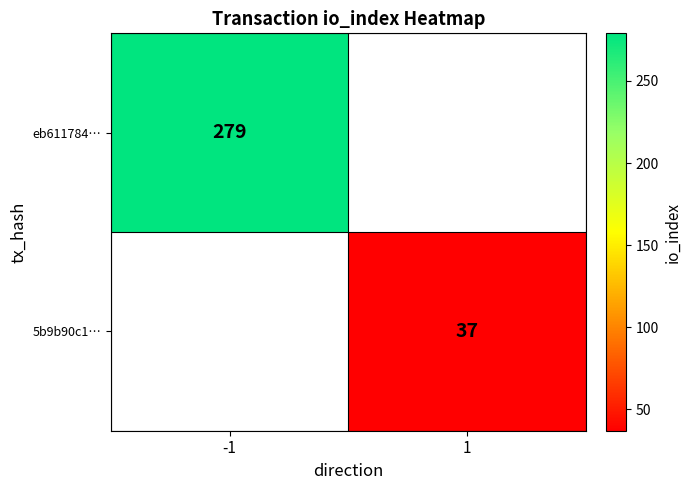

True or false: eb611784… has a value of 161.1 at -1.

False